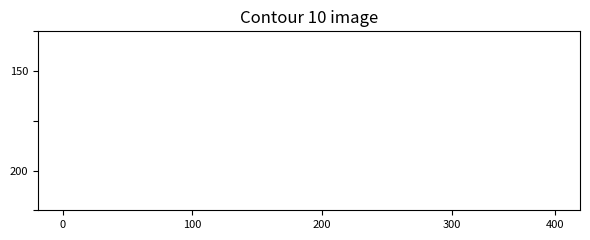

Does the chart display data point markers on the line(s)?

No